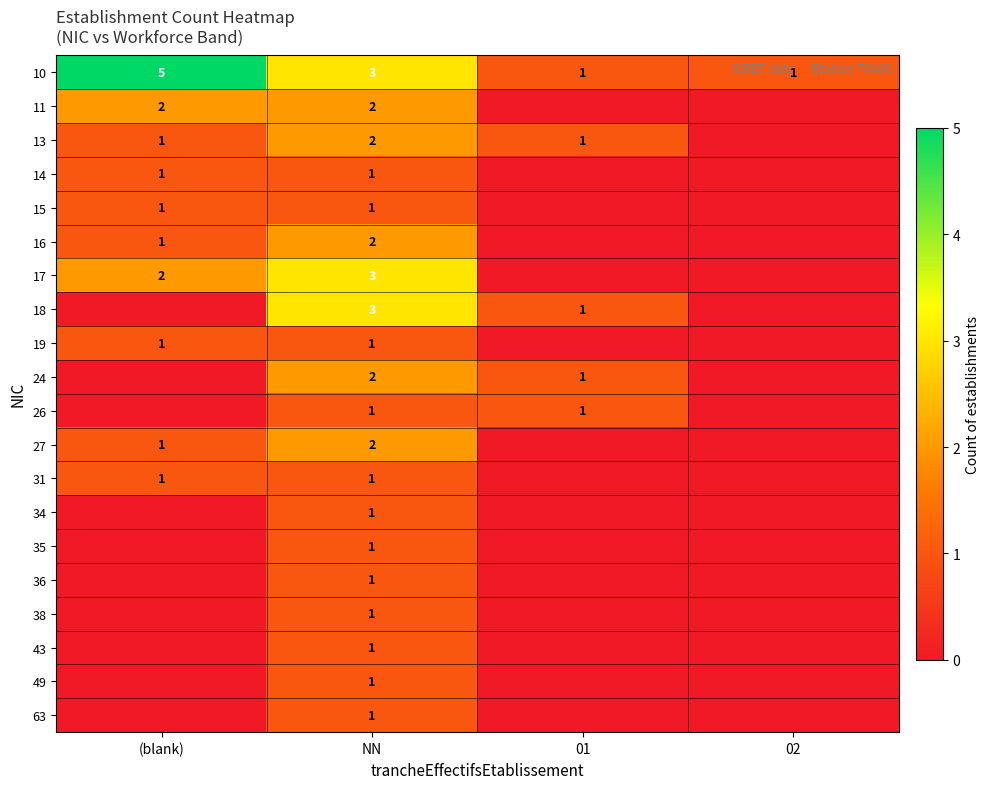

The value of 19 at NN is 0. True or false?

False